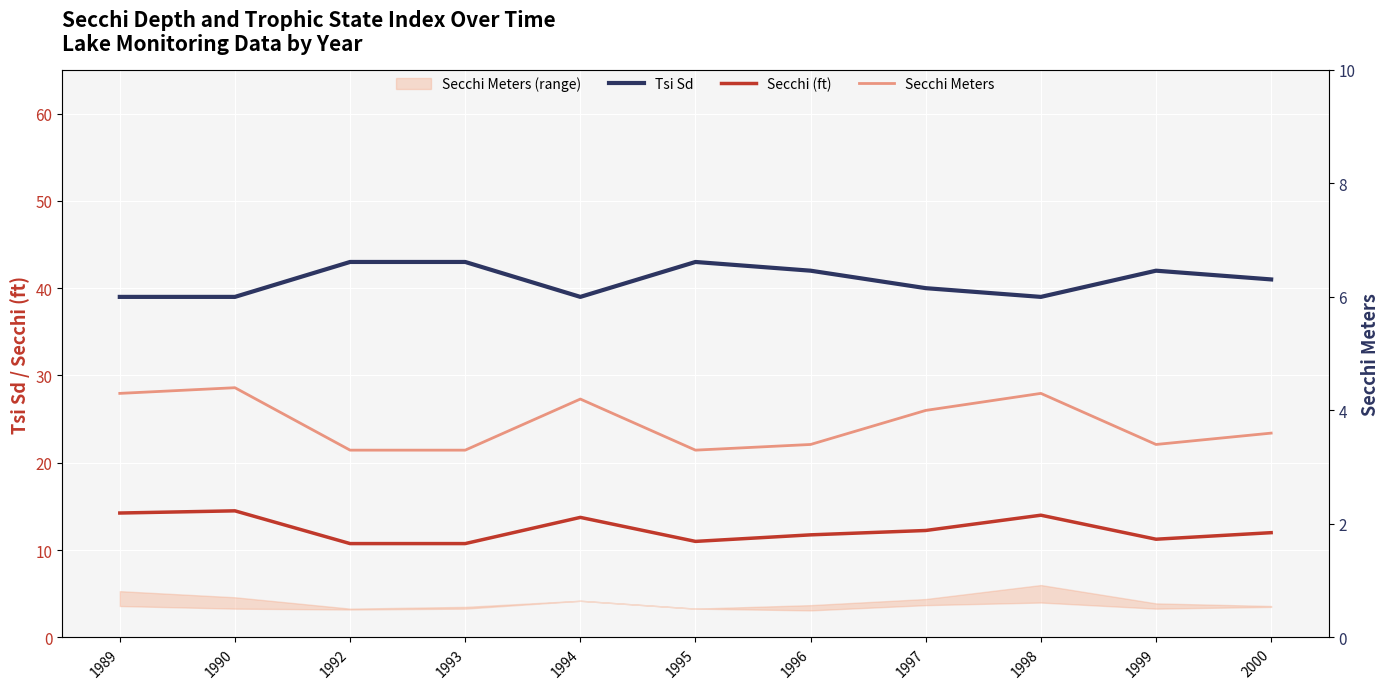

True or false: Secchi (ft) and Secchi Meters cross at least once.

False